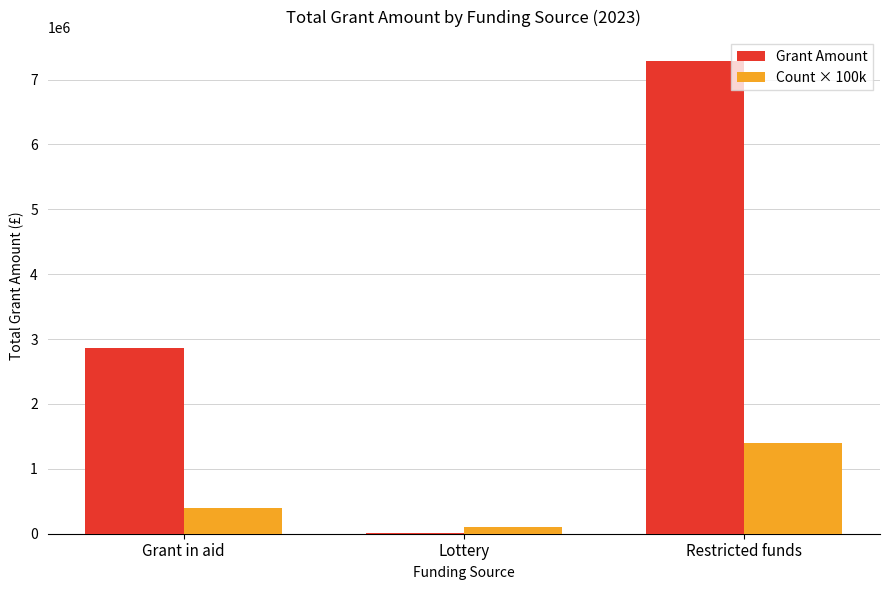

Which label corresponds to the largest value in the chart?

Restricted funds